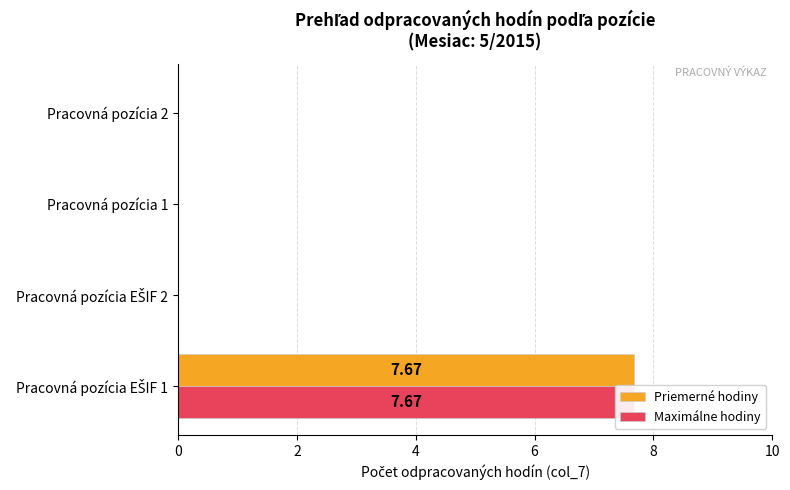

What is the sum of the Maximálne hodiny values at Pracovná pozícia EŠIF 1 and Pracovná pozícia 2?

7.7